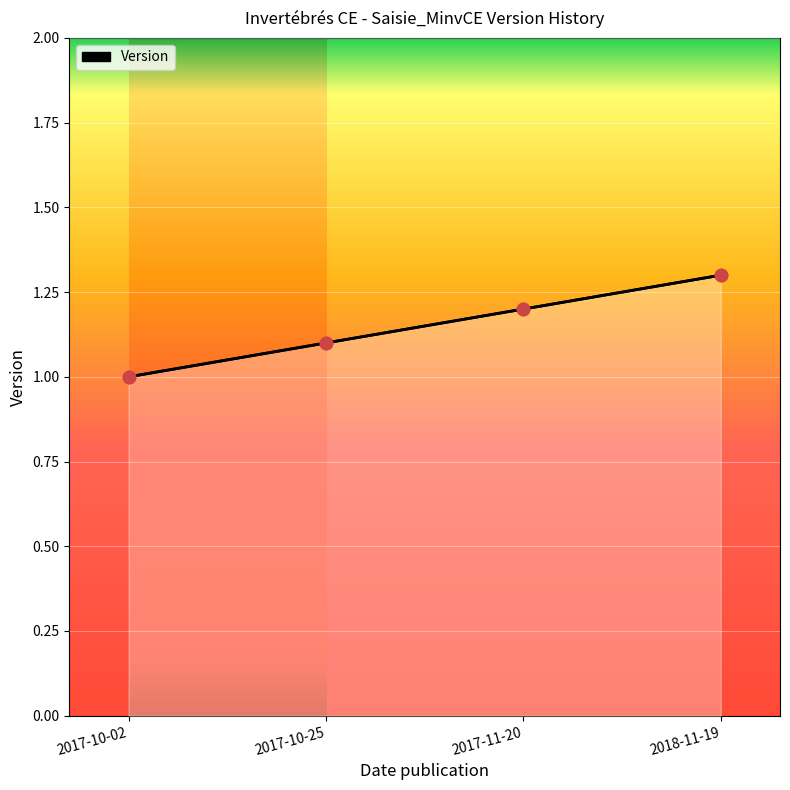

What is the change in value from 2017-10-25 to 2017-11-20?

+0.1